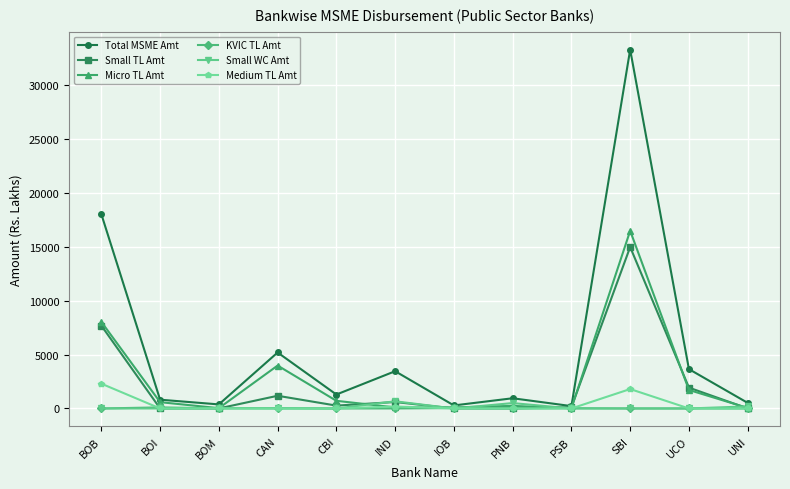

The value of Medium TL Amt at PSB is 1152.0. True or false?

False